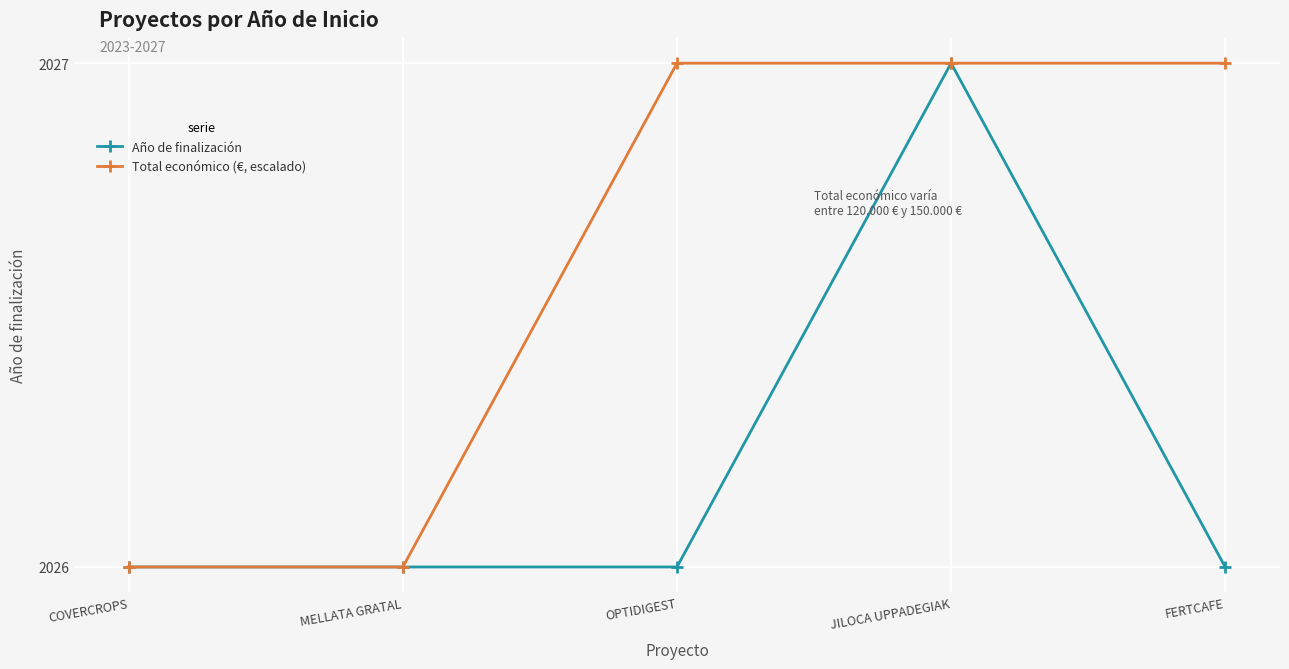

The Año de finalización series shows 2026 at MELLATA GRATAL. True or false?

True